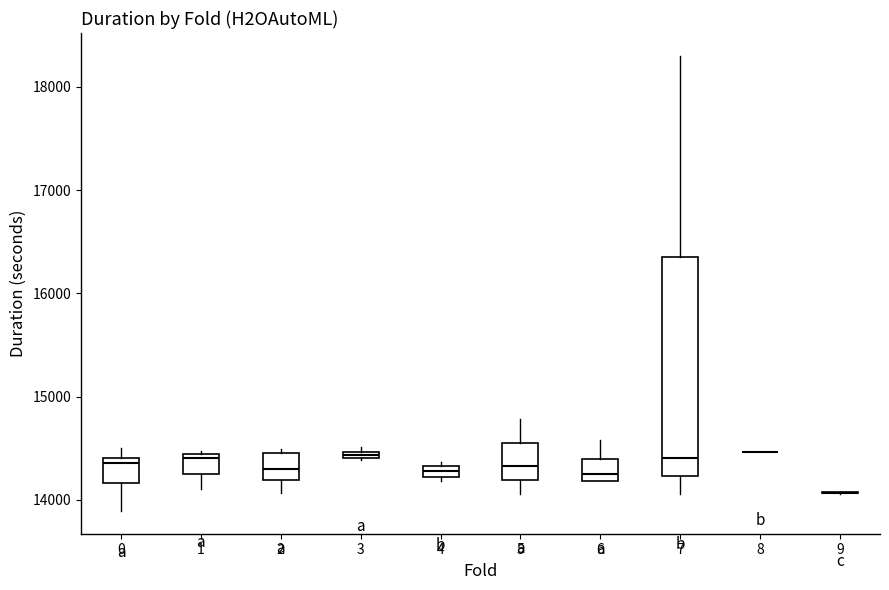

Where is the lower edge of the box at x = 3 on the y-axis? The values are not printed on the chart, so give them approximately, as read against the axis.

14400